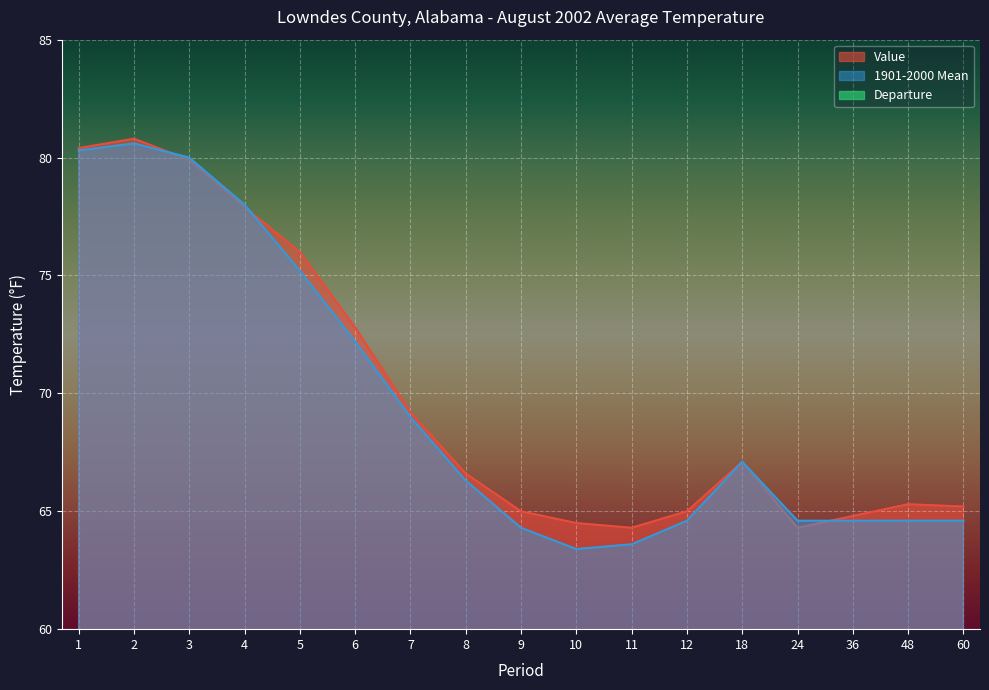

How many series are shown in this chart?

3